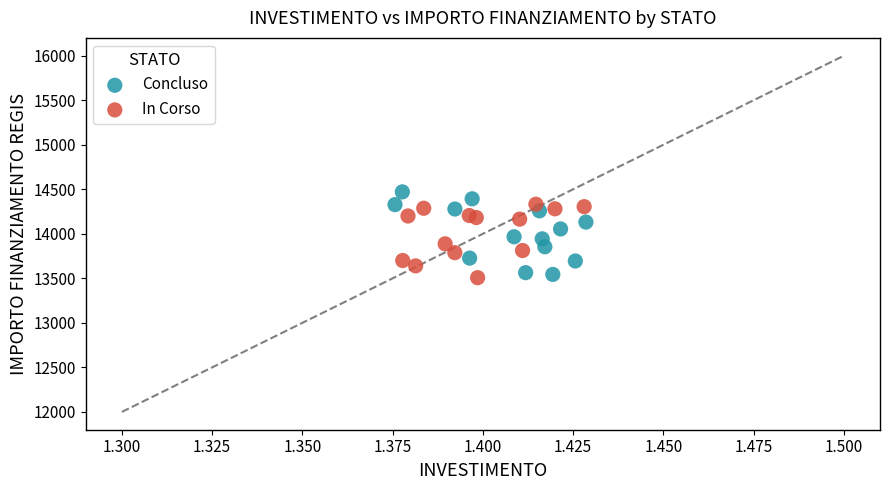

Which series contains the lowest Y value?

In Corso